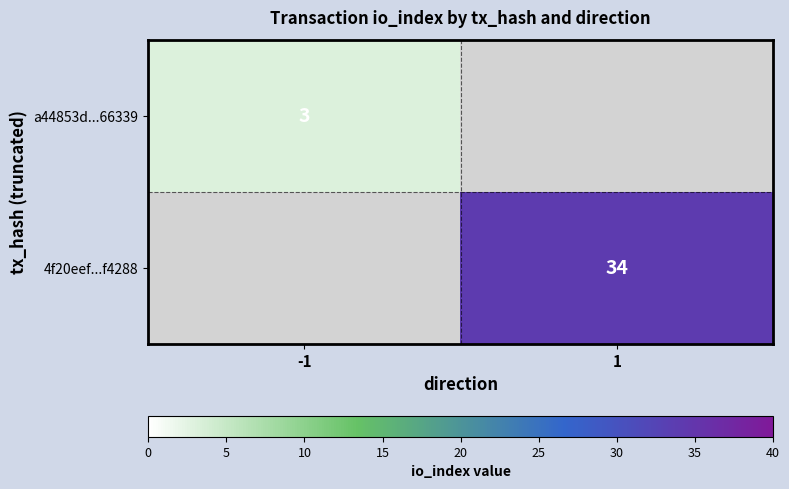

Between -1 and 1, which is larger?

1